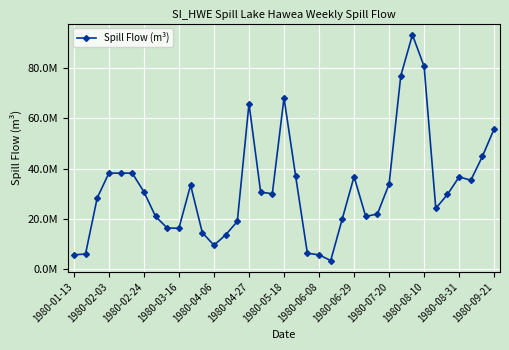

Does the chart have visible grid lines?

Yes